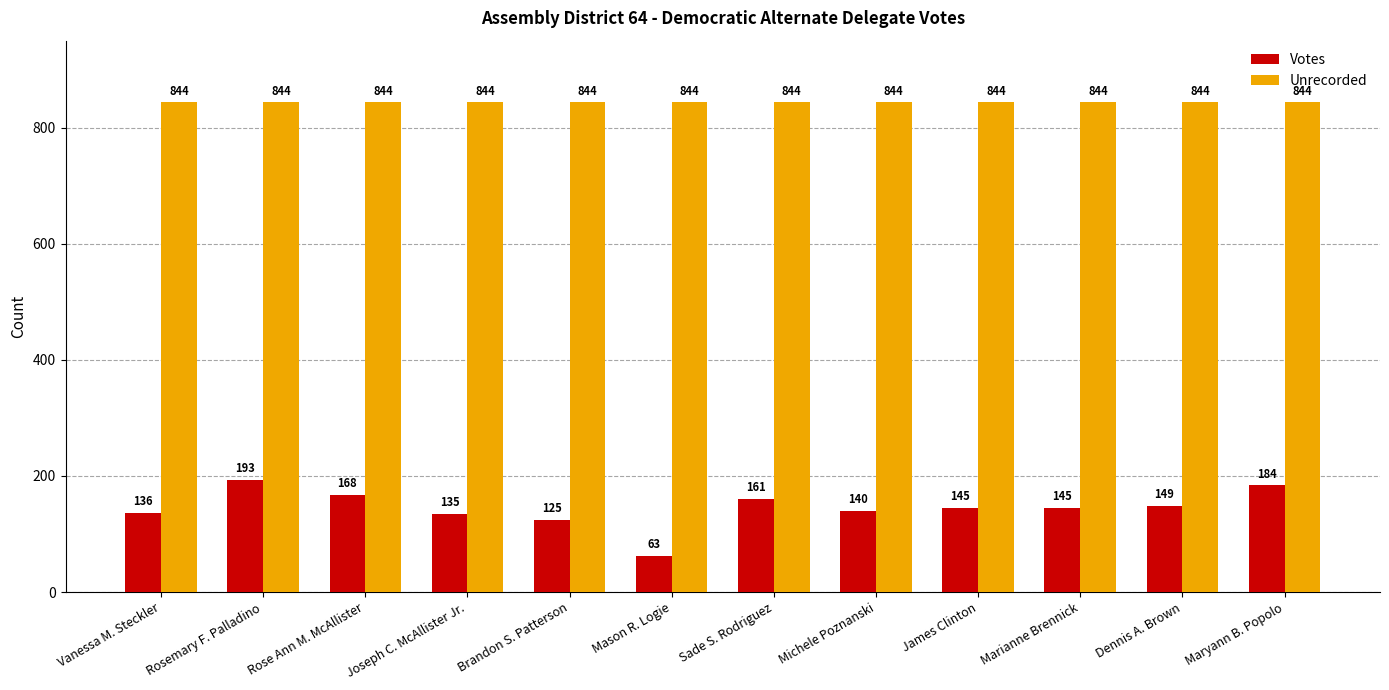

Is it true that Votes equals 135 at Joseph C. McAllister Jr.?

True